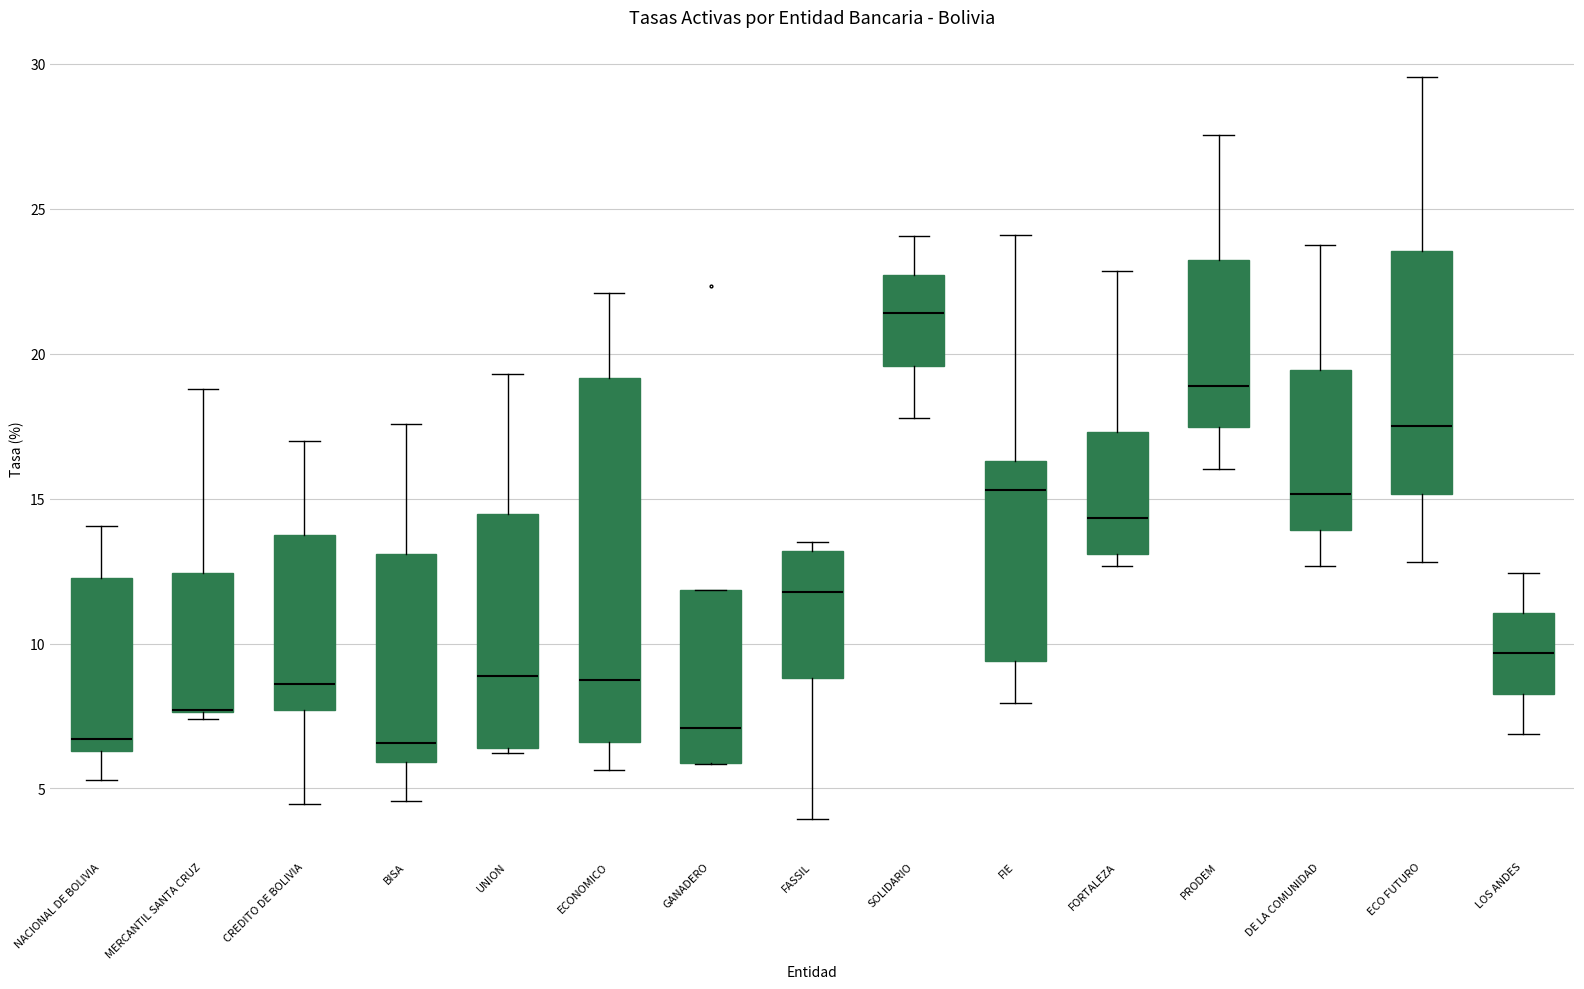

Reading left to right, read every box against the y-axis: the position of its median line, the range the box covers, and the ends of its whiskers. The values are not printed on the chart, so give them approximately, as read against the axis.

NACIONAL DE BOLIVIA: median 6.5 (just above the box's lower edge), box 6.5 to 12.0, whiskers 5.5 to 14.0
MERCANTIL SANTA CRUZ: median 7.5 (drawn on the box's lower edge), box 7.5 to 12.5, whiskers 7.5 (just below the box's lower edge) to 19.0
CREDITO DE BOLIVIA: median 8.5, box 7.5 to 13.5, whiskers 4.5 to 17.0
BISA: median 6.5, box 6.0 to 13.0, whiskers 4.5 to 17.5
UNION: median 9.0, box 6.5 to 14.5, whiskers 6.0 to 19.5
ECONOMICO: median 8.5, box 6.5 to 19.0, whiskers 5.5 to 22.0
GANADERO: median 7.0, box 6.0 to 12.0, whiskers 6.0 to 12.0
FASSIL: median 12.0, box 9.0 to 13.0, whiskers 4.0 to 13.5
SOLIDARIO: median 21.5, box 19.5 to 22.5, whiskers 18.0 to 24.0
FIE: median 15.5, box 9.5 to 16.5, whiskers 8.0 to 24.0
FORTALEZA: median 14.5, box 13.0 to 17.5, whiskers 12.5 to 23.0
PRODEM: median 19.0, box 17.5 to 23.0, whiskers 16.0 to 27.5
DE LA COMUNIDAD: median 15.0, box 14.0 to 19.5, whiskers 12.5 to 24.0
ECO FUTURO: median 17.5, box 15.0 to 23.5, whiskers 13.0 to 29.5
LOS ANDES: median 9.5, box 8.5 to 11.0, whiskers 7.0 to 12.5